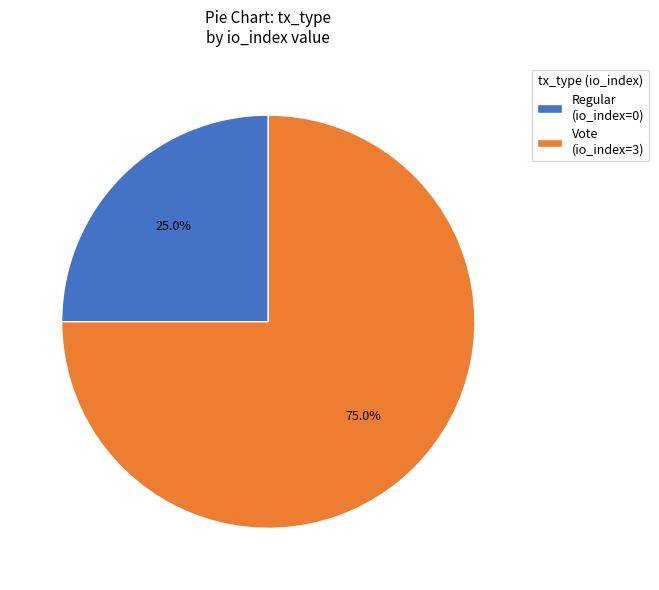

Is the sum of Regular (io_index=0) and Vote (io_index=3) greater than half?

Yes